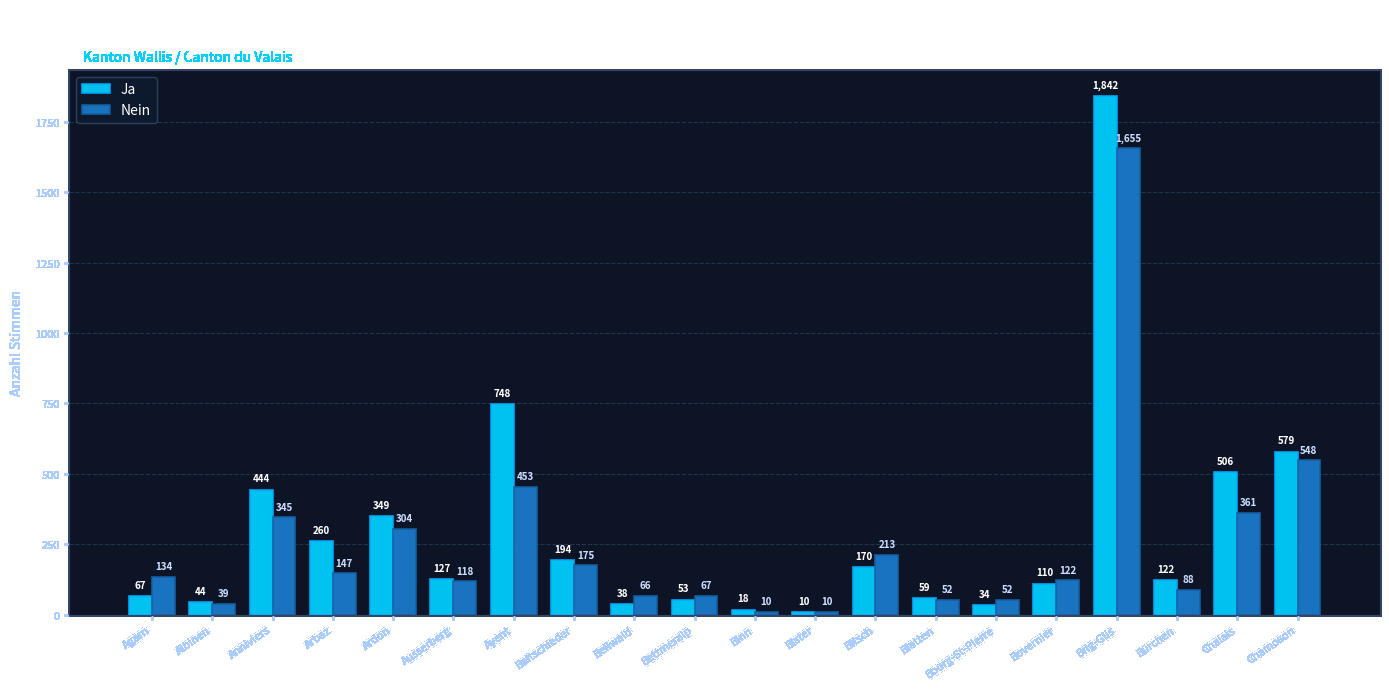

What is the label of the 1st bar from the left?

Agarn